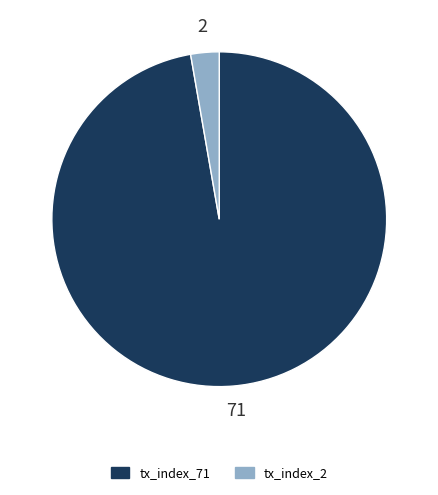

Is it true that tx_index_2 is 16% of the pie?

False